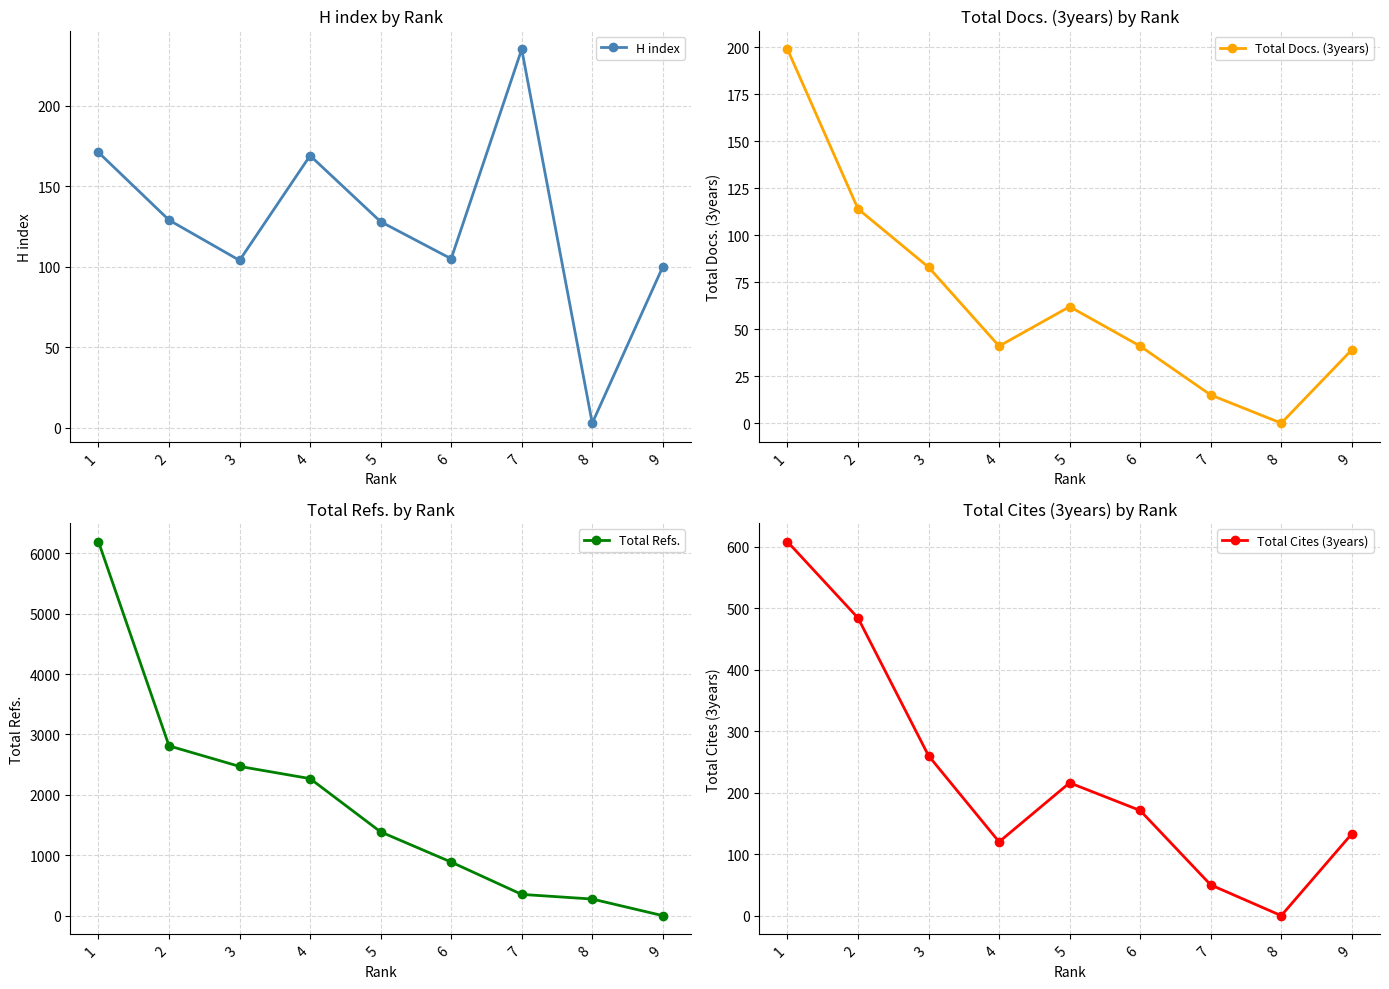

True or false: Total Docs. (3years) and Total Refs. cross at least once.

True